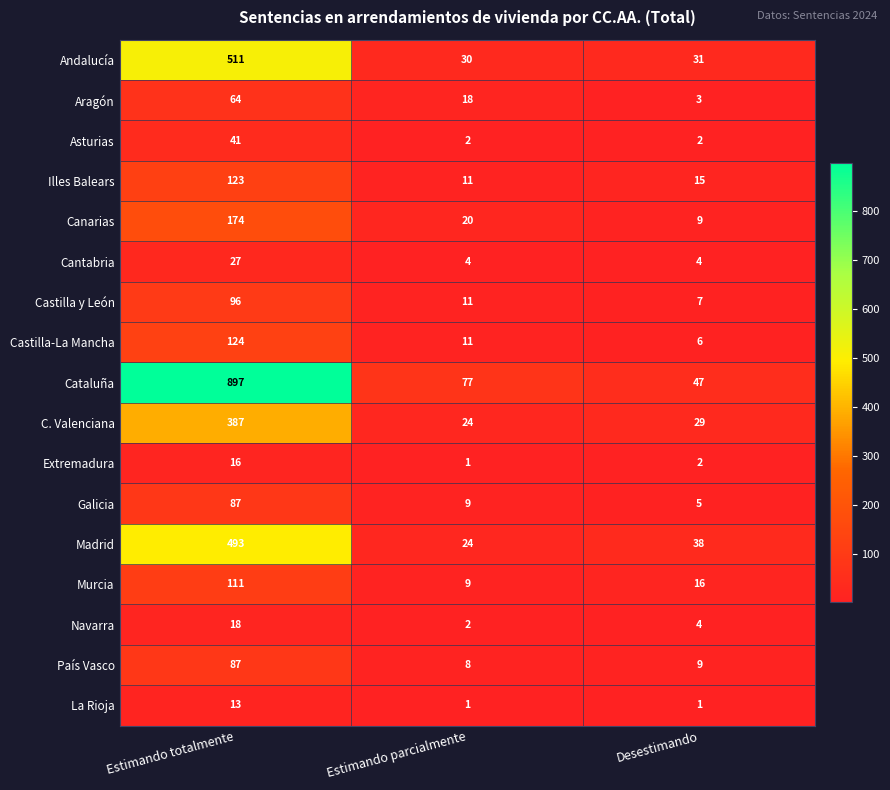

List the labels in order of Castilla y León value, largest first.

Estimando totalmente, Estimando parcialmente, Desestimando